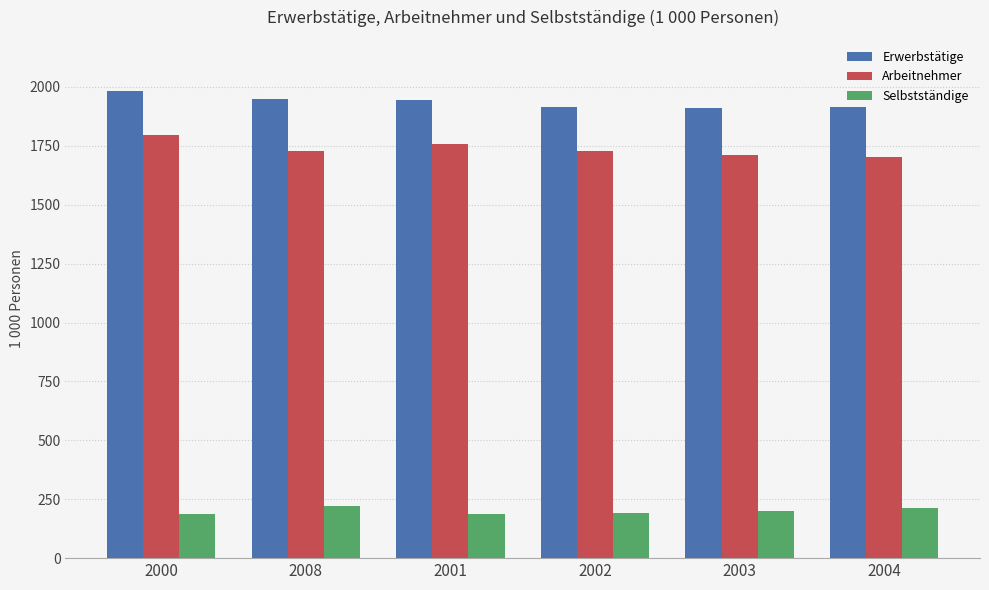

What is the average value of the Selbstständige series?

199.7